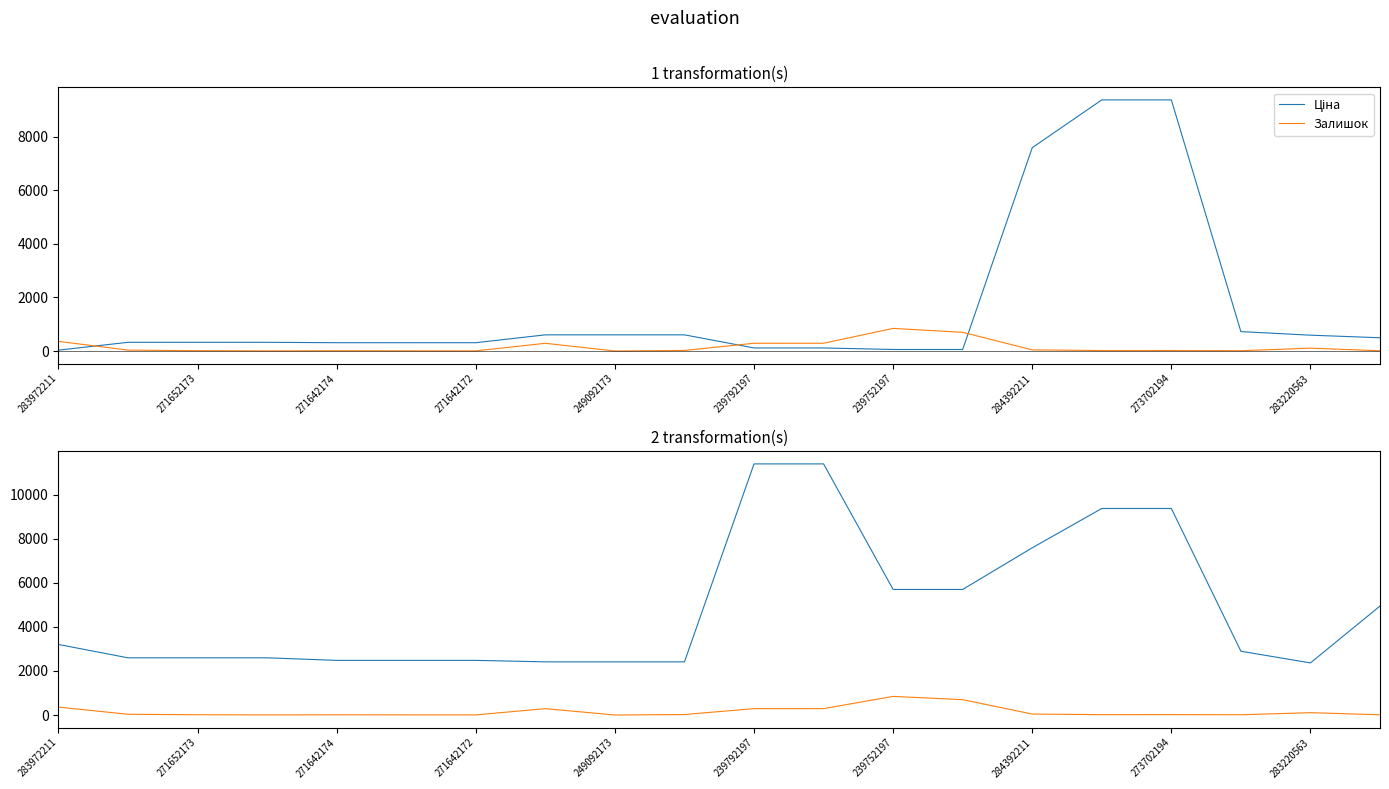

Is the value of Ціна at 16 greater than the value of Залишок at 11?

Yes